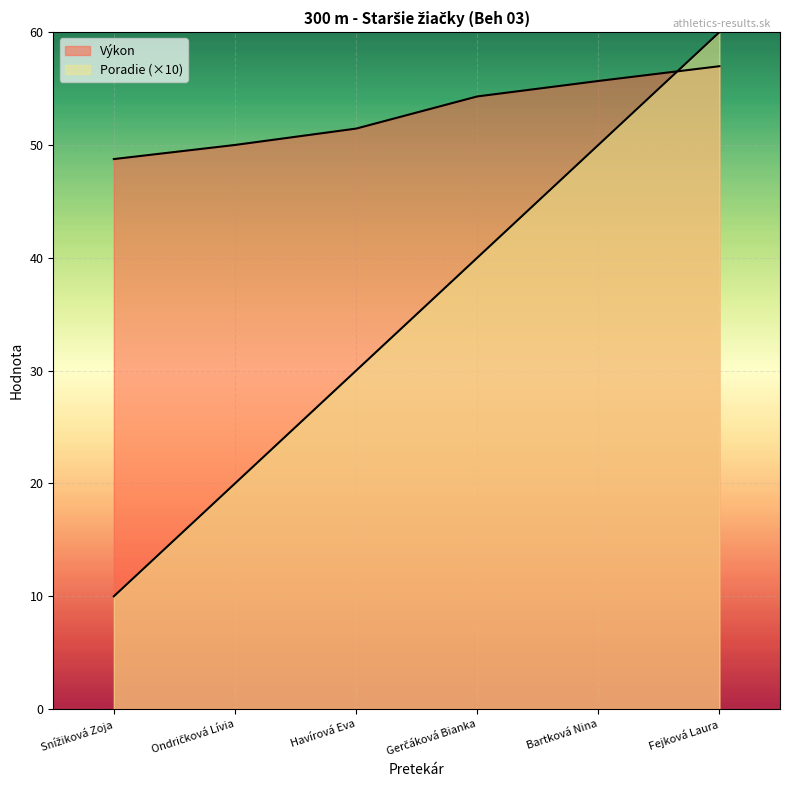

Reading left to right, transcribe all the data shown in this chart.

Poradie: Snížiková Zoja=10.0	Ondričková Lívia=20.0	Havírová Eva=30.0	Gerčáková Bianka=40.0	Bartková Nina=50.0	Fejková Laura=60.0
Výkon: Snížiková Zoja=48.8	Ondričková Lívia=50.0	Havírová Eva=51.5	Gerčáková Bianka=54.3	Bartková Nina=55.7	Fejková Laura=57.0